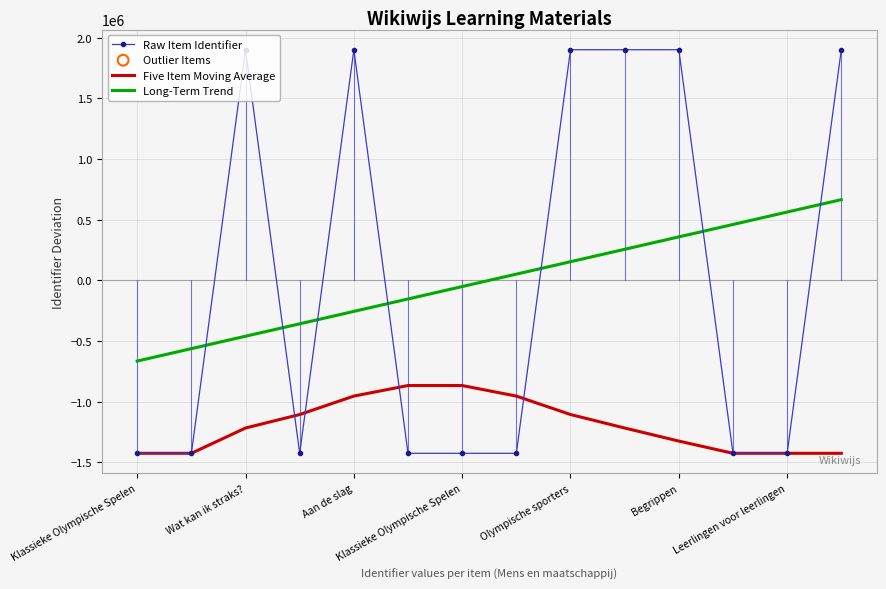

True or false: Five Item Moving Average and Long-Term Trend cross at least once.

False